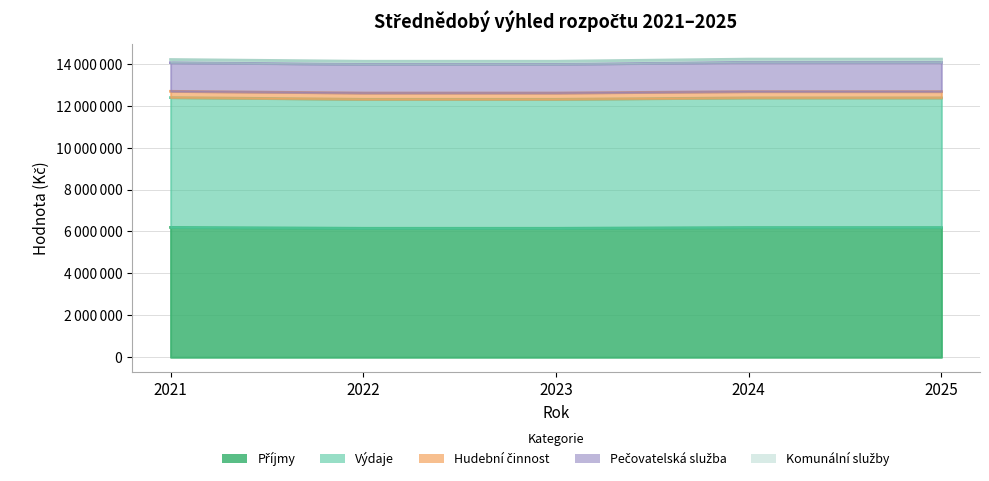

Which series changed the most between 2023 and 2025?

Příjmy